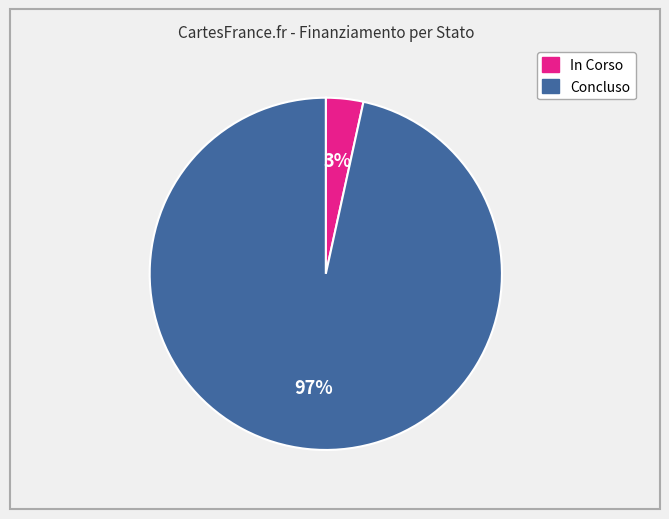

Which category has the smallest portion of the pie?

In Corso